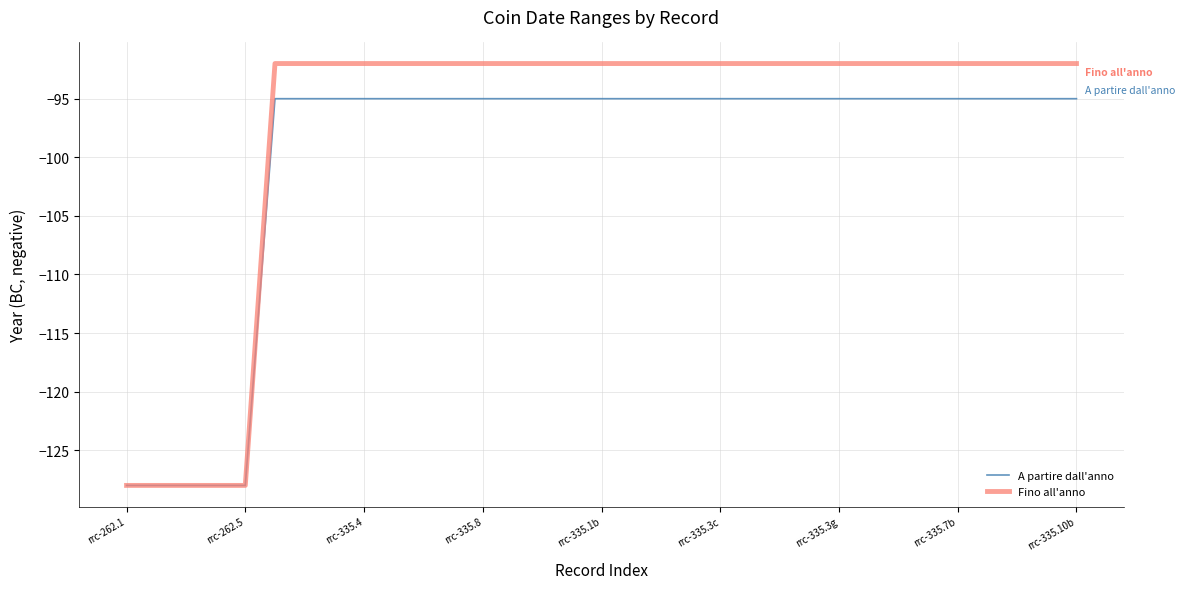

What is the difference between the maximum and minimum values in the Fino all'anno series?

36